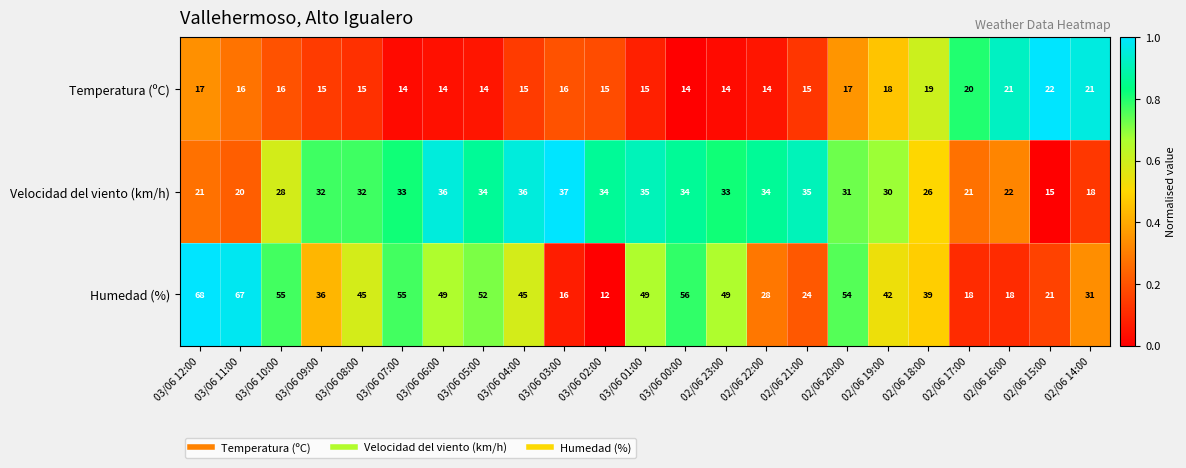

The Temperatura (ºC) series shows 12 at 03/06 12:00. True or false?

False